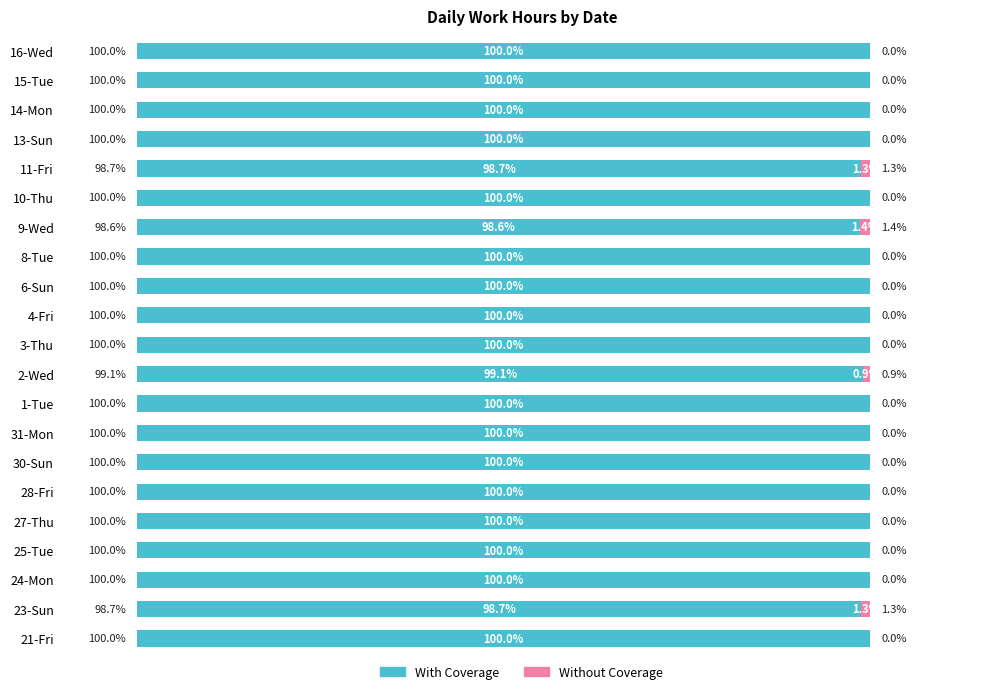

Where is With Coverage nearest to the value 99?

2-Wed